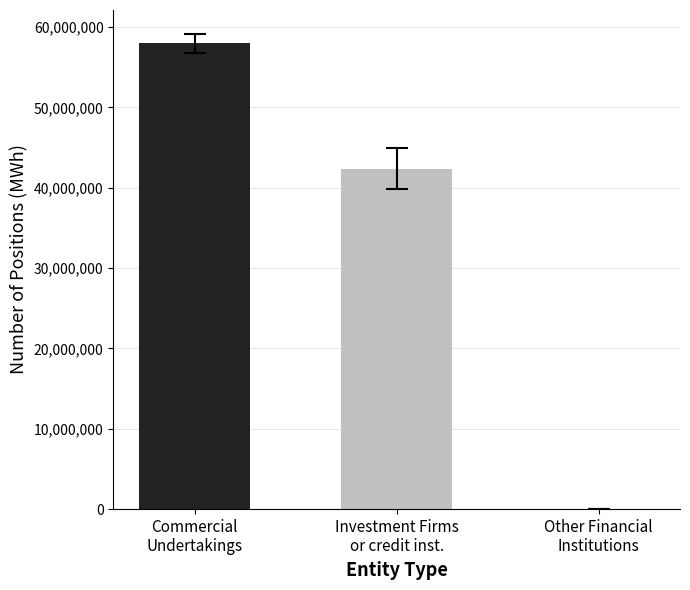

Count the number of data series in this chart.

2